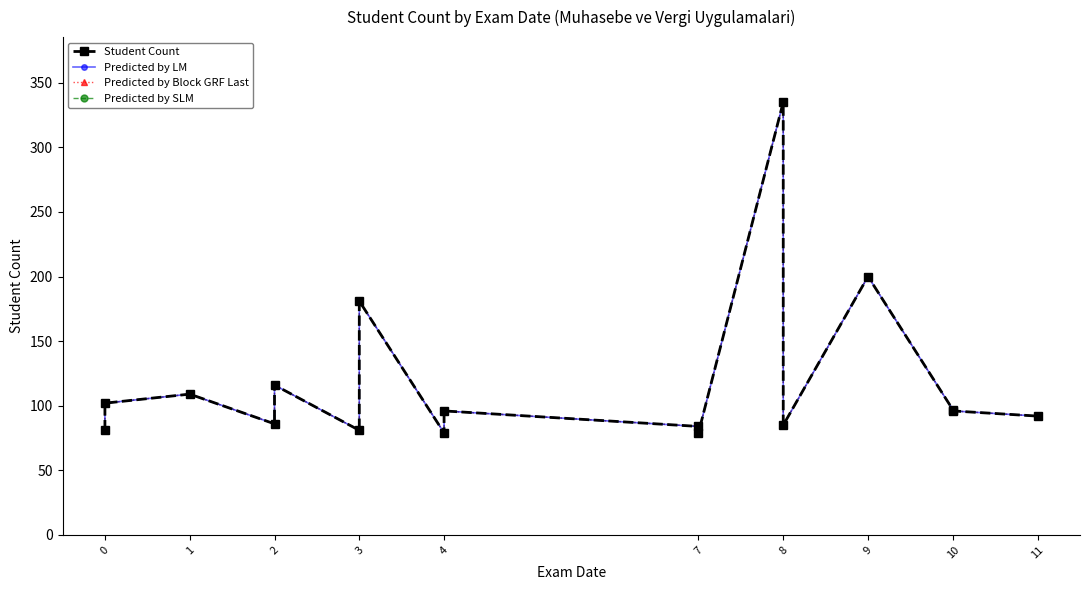

Count the number of data series in this chart.

4